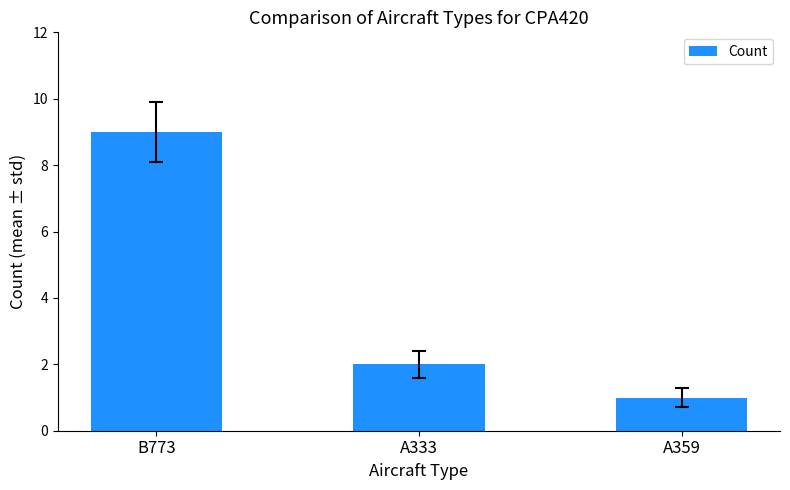

True or false: the data shows 0 at A359.

False